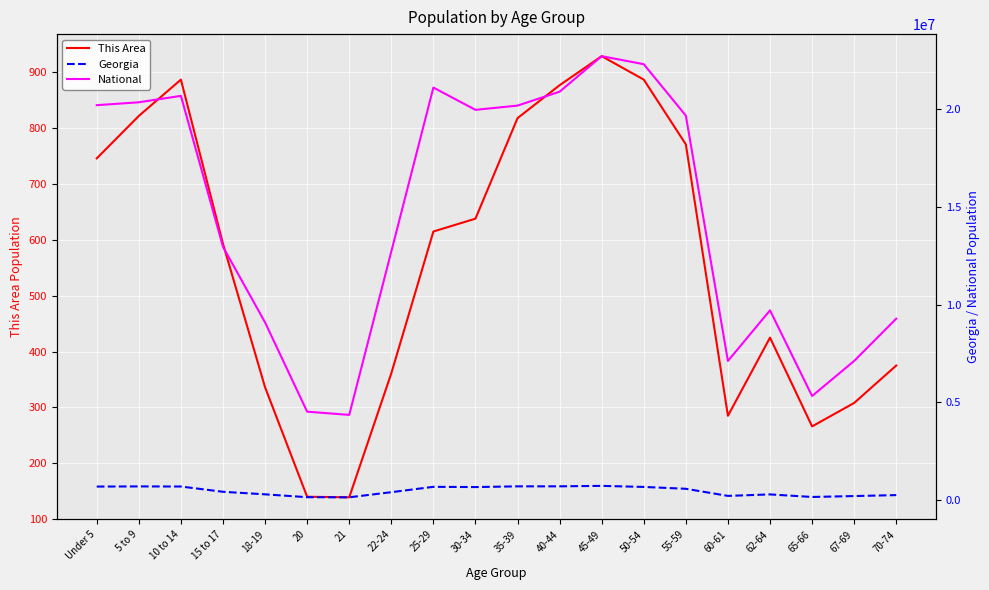

Is the value of National at 18-19 greater than the value of This Area at 15 to 17?

Yes